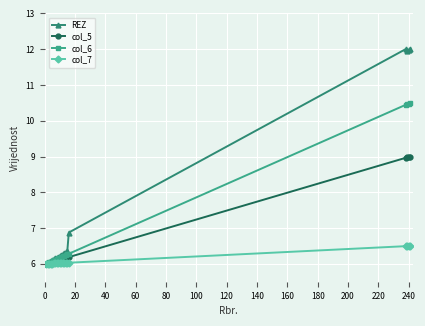

Which series has the widest spread of values?

REZ